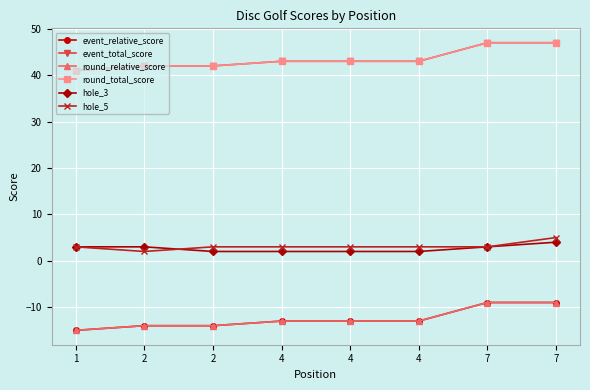

What is the difference between the hole_3 values at 2 and 7?

1